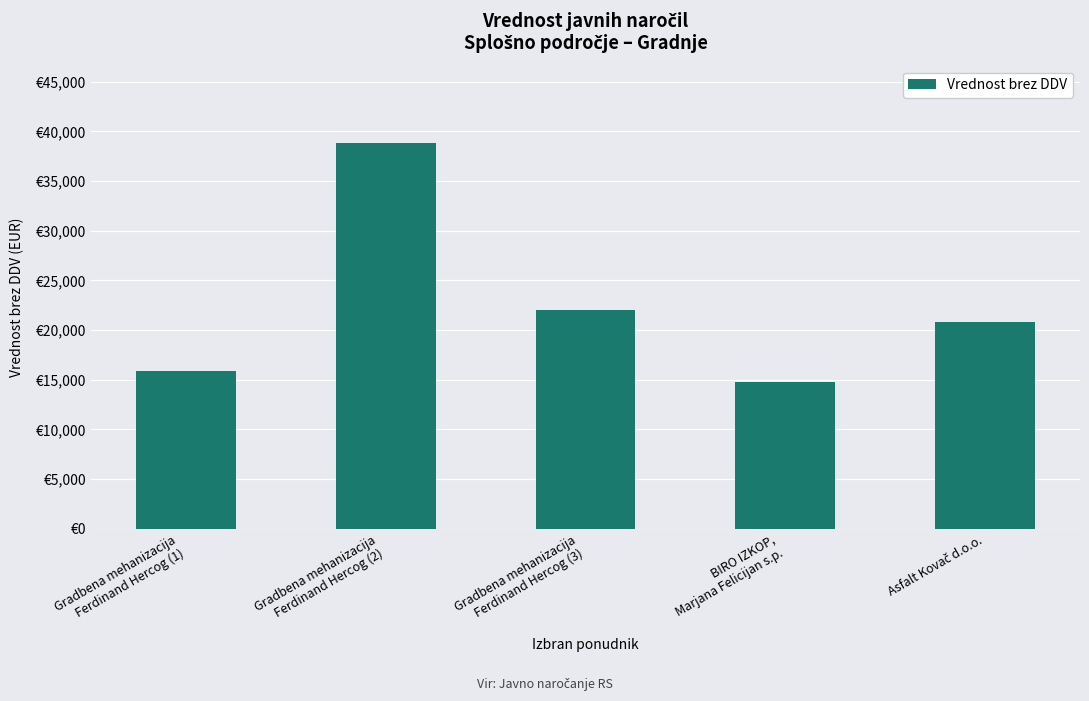

Rank the categories by value from highest to lowest.

Gradbena mehanizacija
Ferdinand Hercog (2), Gradbena mehanizacija
Ferdinand Hercog (3), Asfalt Kovač d.o.o., Gradbena mehanizacija
Ferdinand Hercog (1), BIRO IZKOP,
Marjana Felicijan s.p.